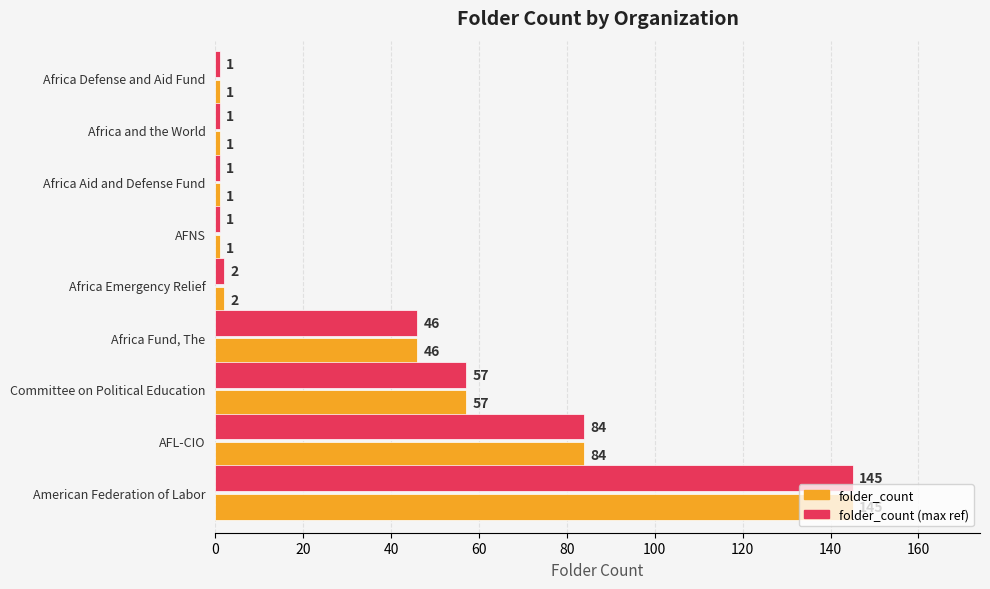

At which label is folder_count (max ref) closest to 73?

AFL-CIO